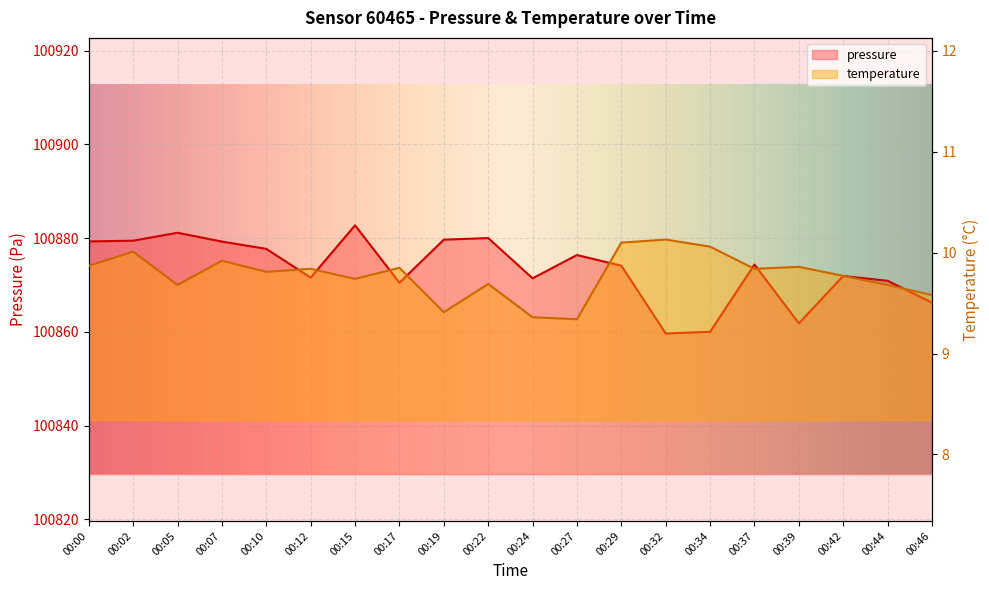

List the series in order of their peak value, highest first.

pressure, temperature